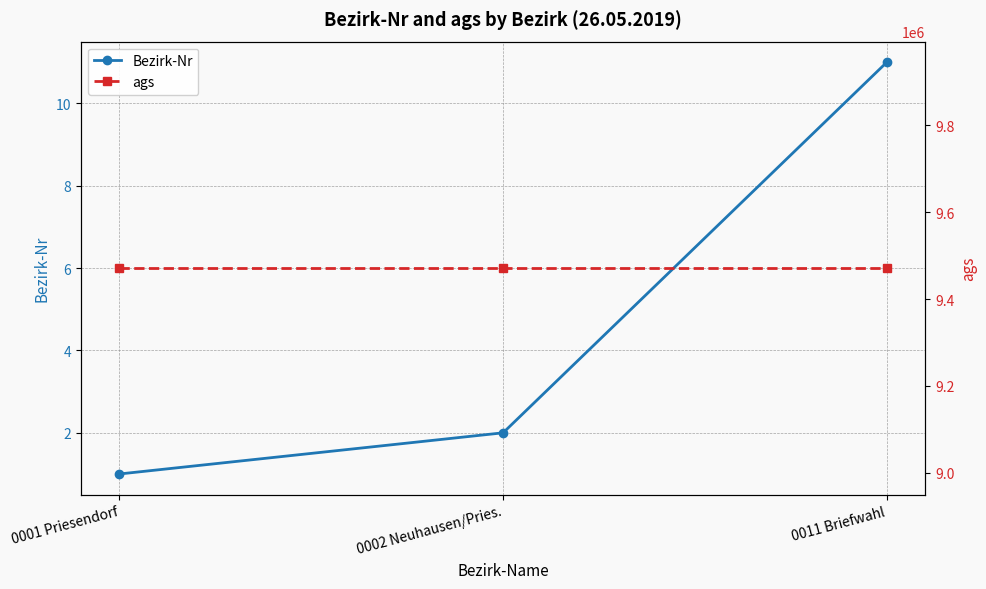

What is the approximate value of Bezirk-Nr at 0011 Briefwahl, to the nearest 5?

10